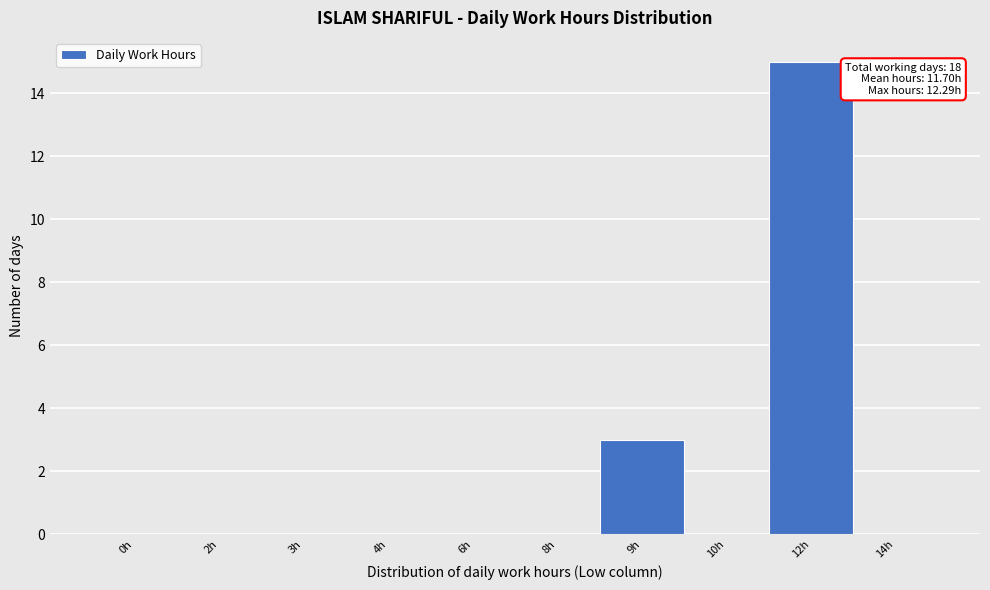

Reading left to right, transcribe all the data shown in this chart.

0h=0	2h=0	3h=0	4h=0	6h=0	8h=0	9h=3	10h=0	12h=15	14h=0